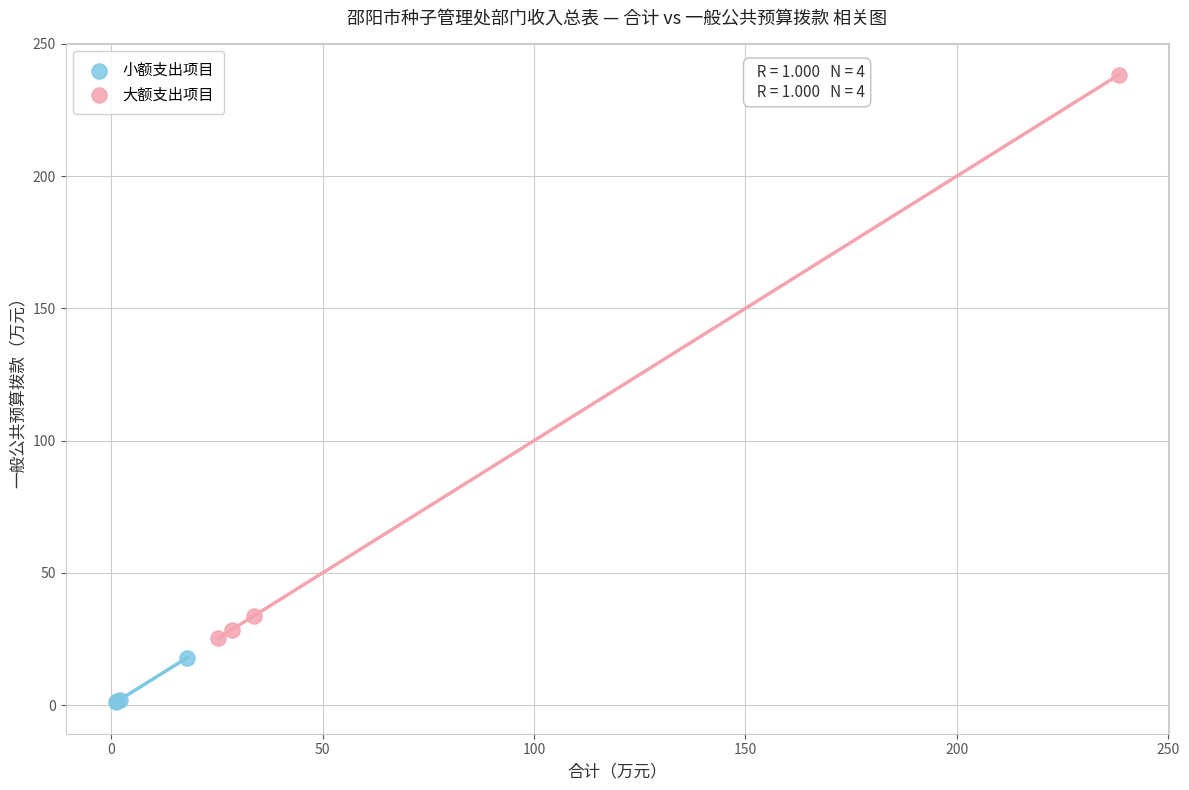

Which series has the widest spread of Y values?

大额支出项目